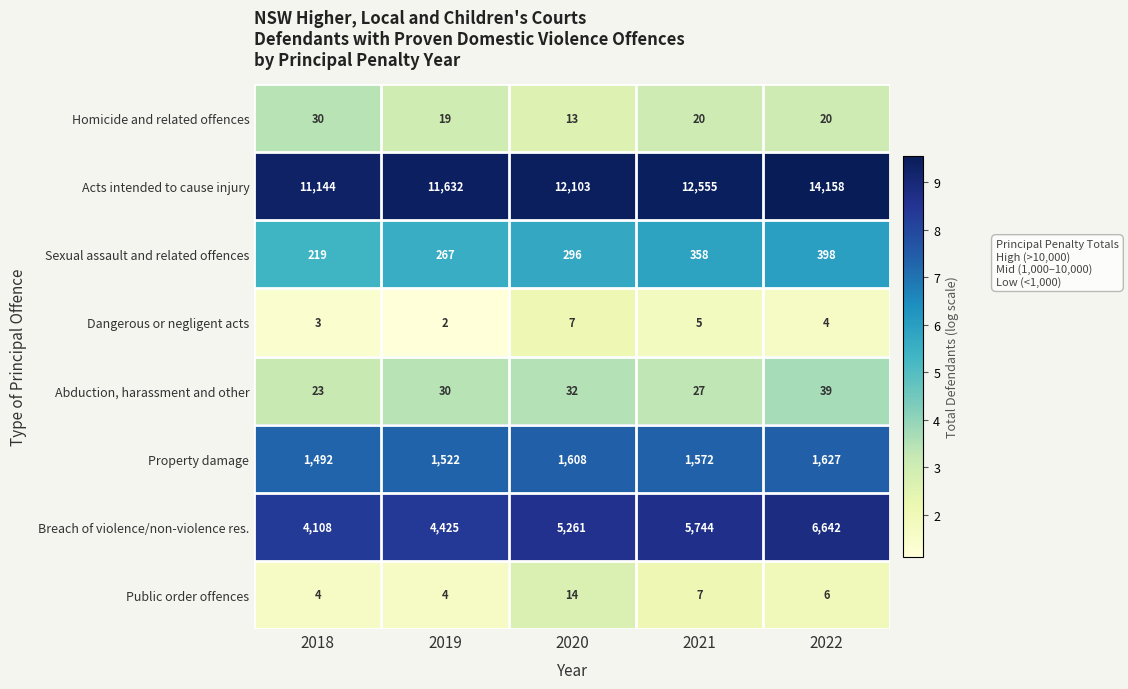

What is the sum of the Sexual assault and related offences values at 2018 and 2022?

617